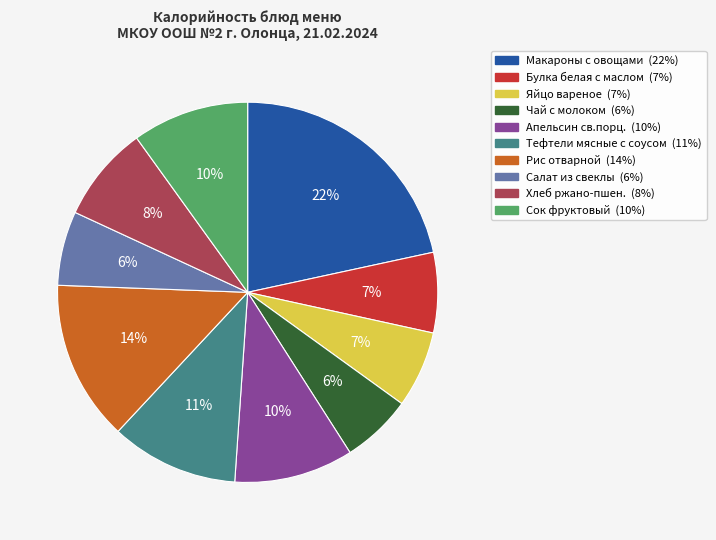

Which slice is the largest?

Макароны с овощами